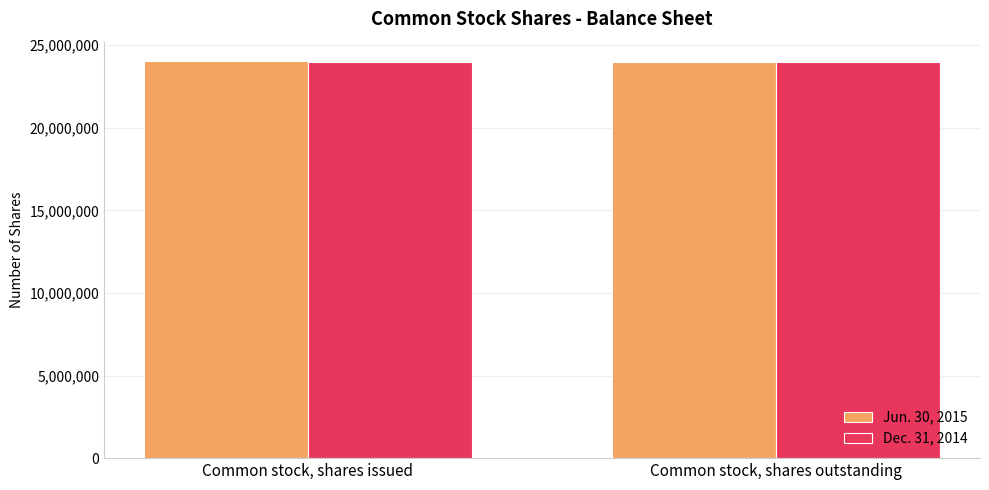

List the series in order of their overall mean, highest first.

Jun. 30, 2015, Dec. 31, 2014